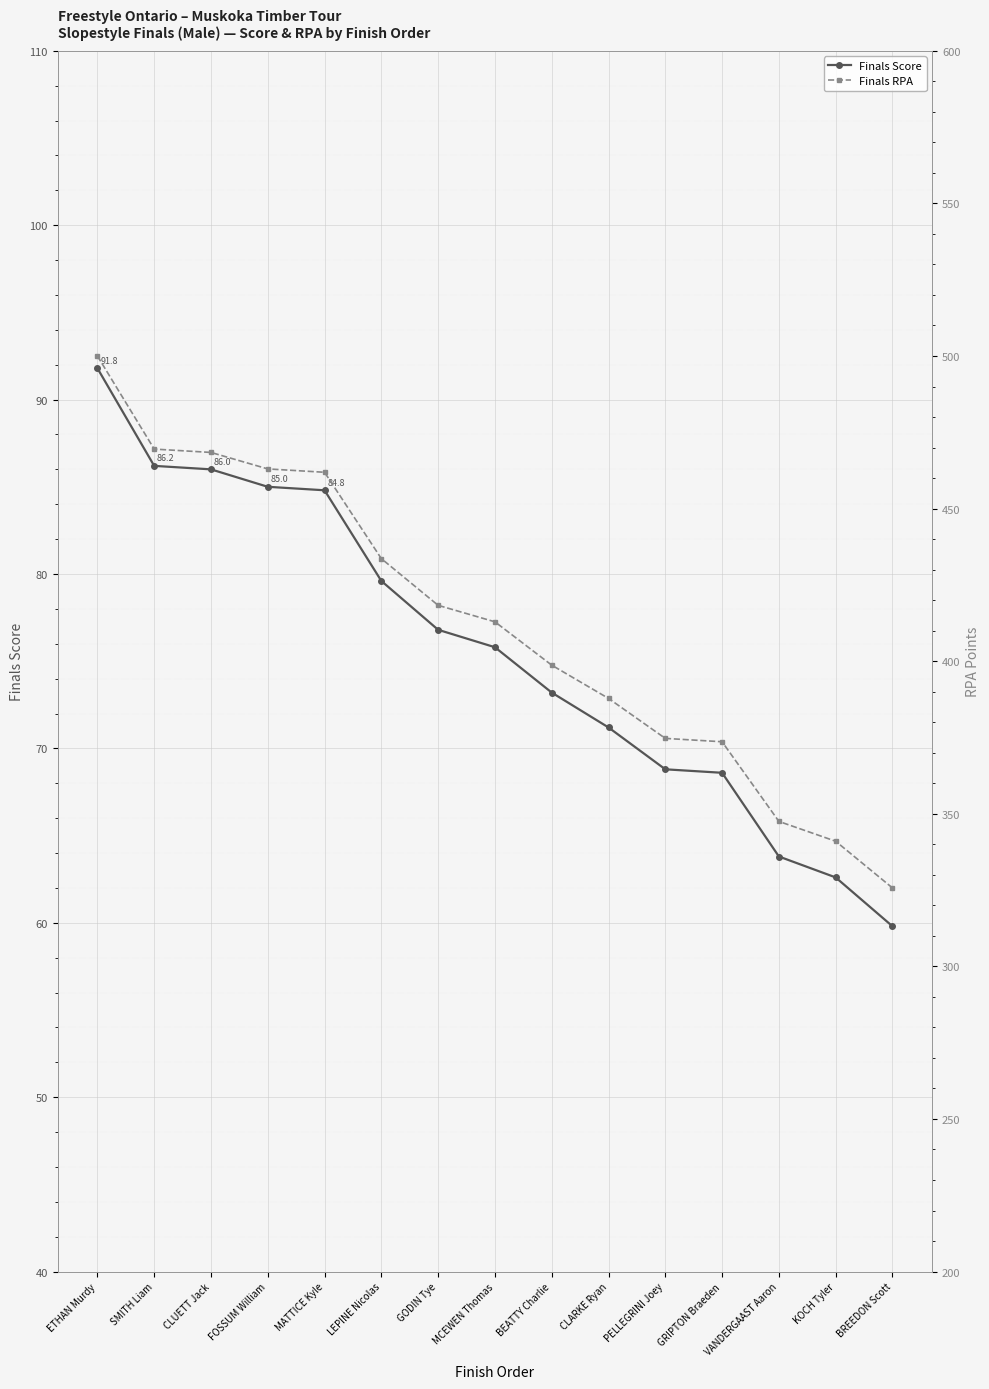

List the series in order of their overall mean, highest first.

Finals RPA, Finals Score